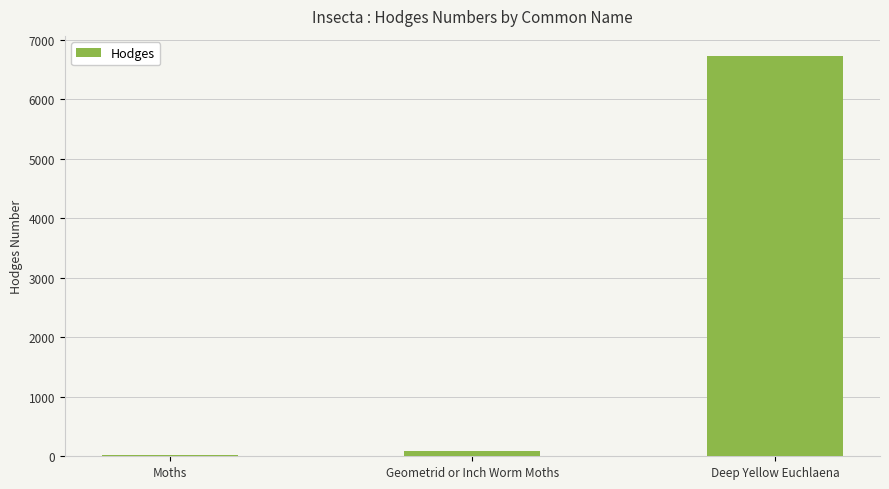

What is the difference between the maximum and minimum values?

6704.0